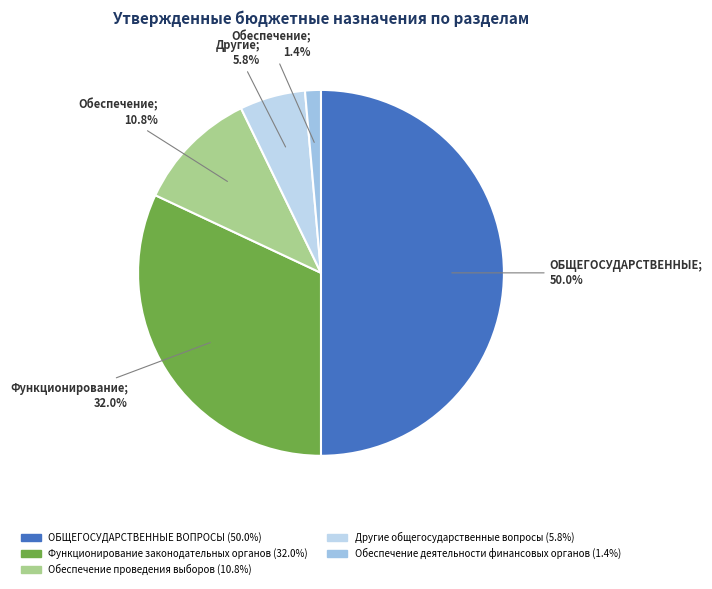

Combined, what portion of the pie is ОБЩЕГОСУДАРСТВЕННЫЕ ВОПРОСЫ and Функционирование законодательных органов?

82.0%